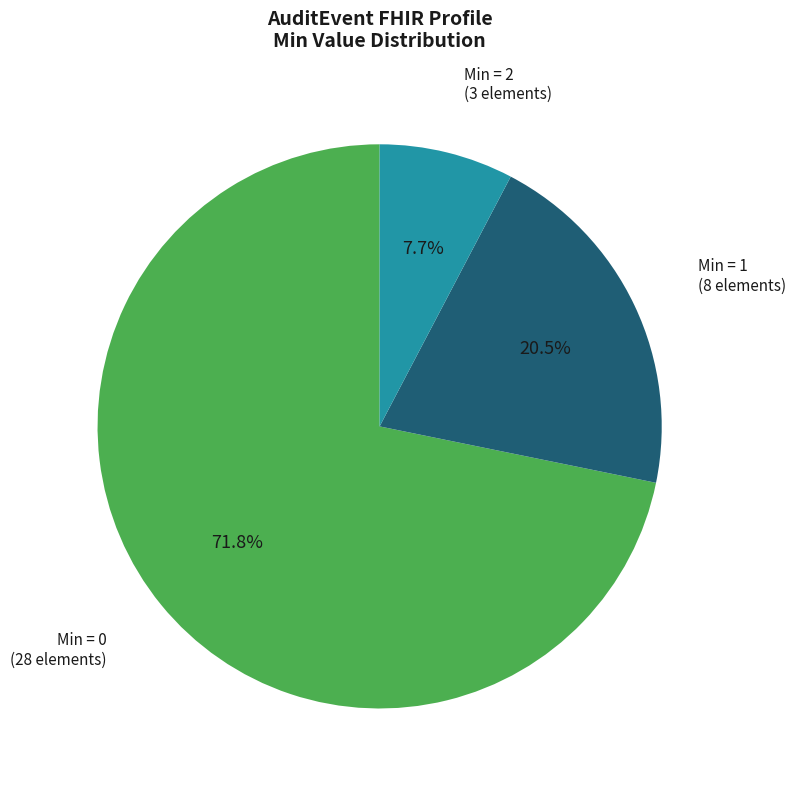

To the nearest percent, what is the difference between the largest and smallest slice percentages?

64%